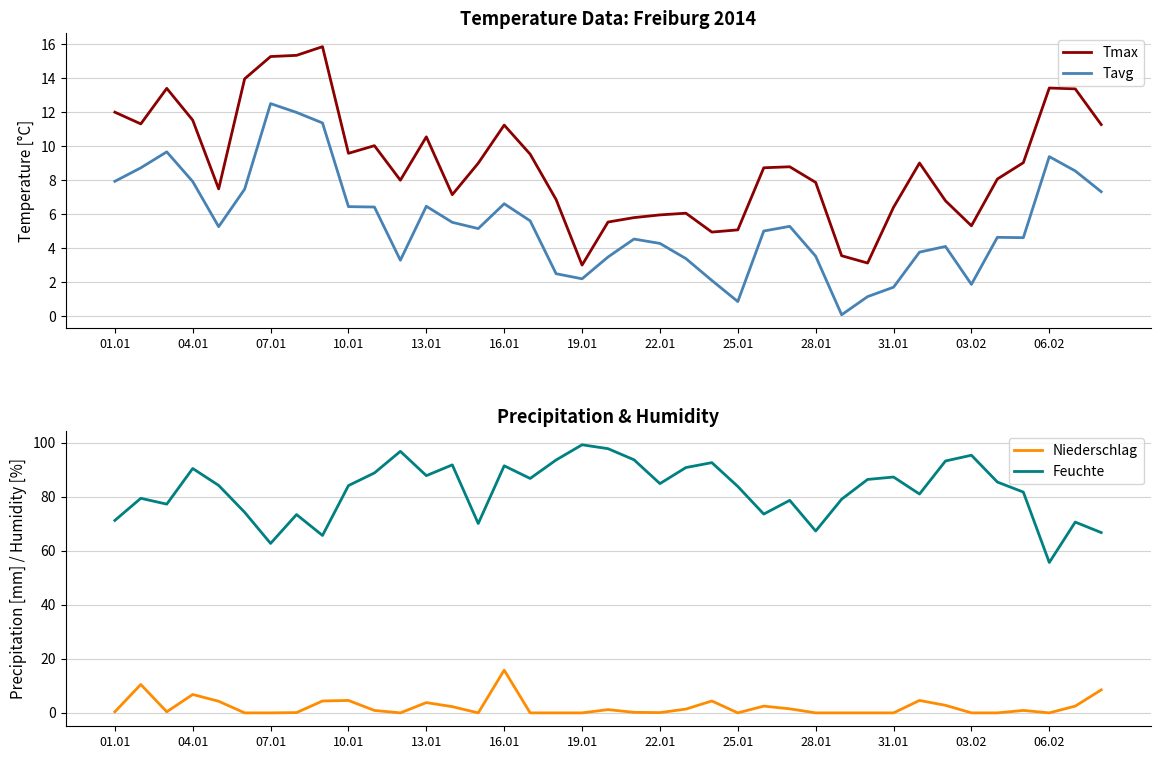

Which series changed the most between 13 and 22?

Tavg